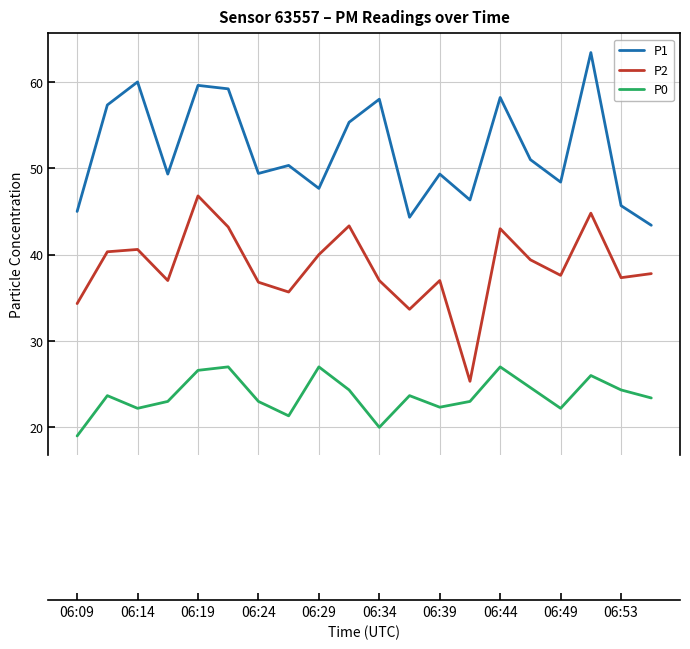

True or false: P1 and P0 cross at least once.

False